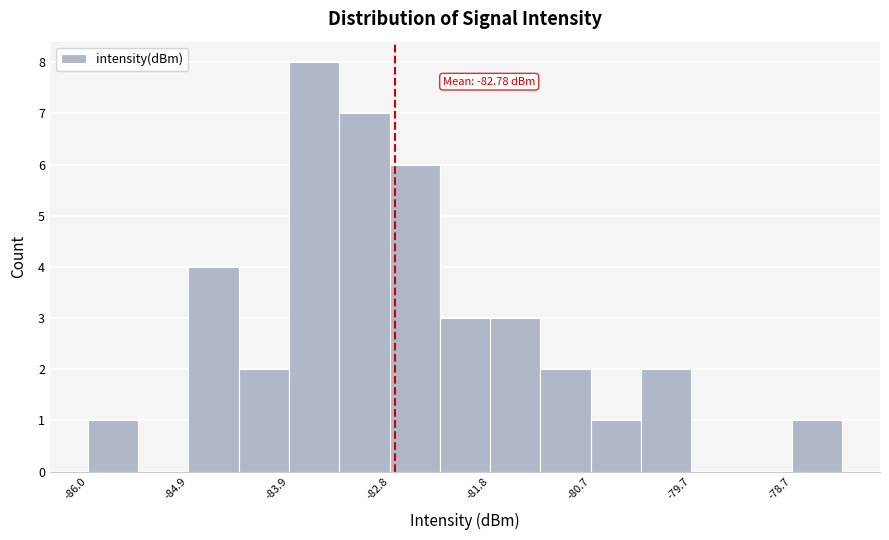

Around what value on the x-axis is the tallest bar? Give the approximate position of its centre, as read against the axis.

-83.6